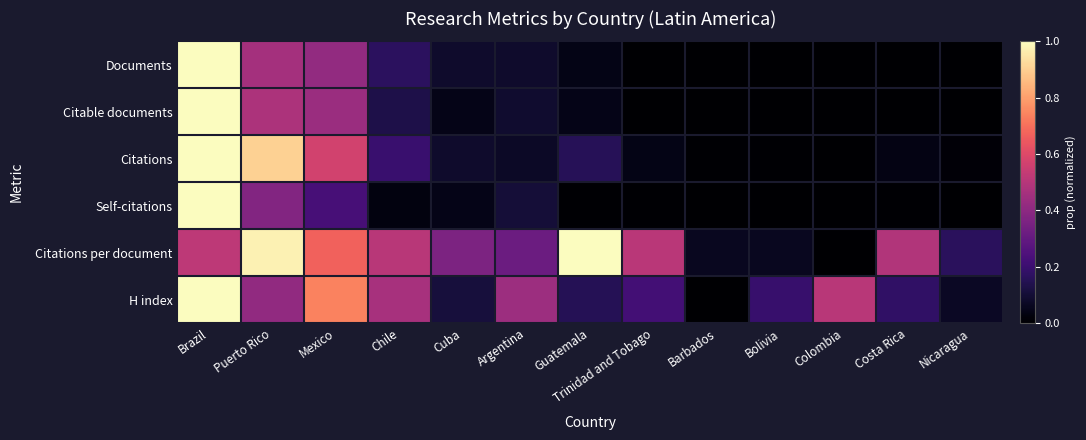

What is the maximum value shown in the chart?

1.0